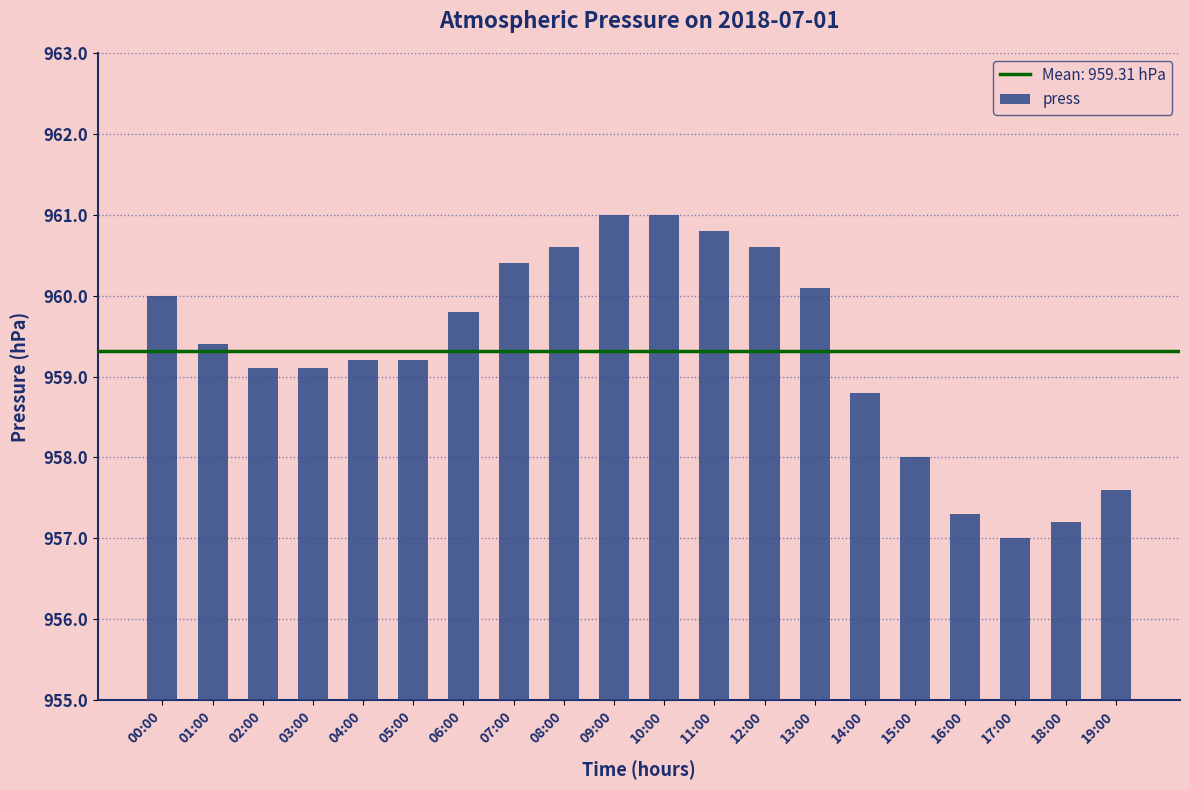

Between 12:00 and 15:00, which is larger?

12:00